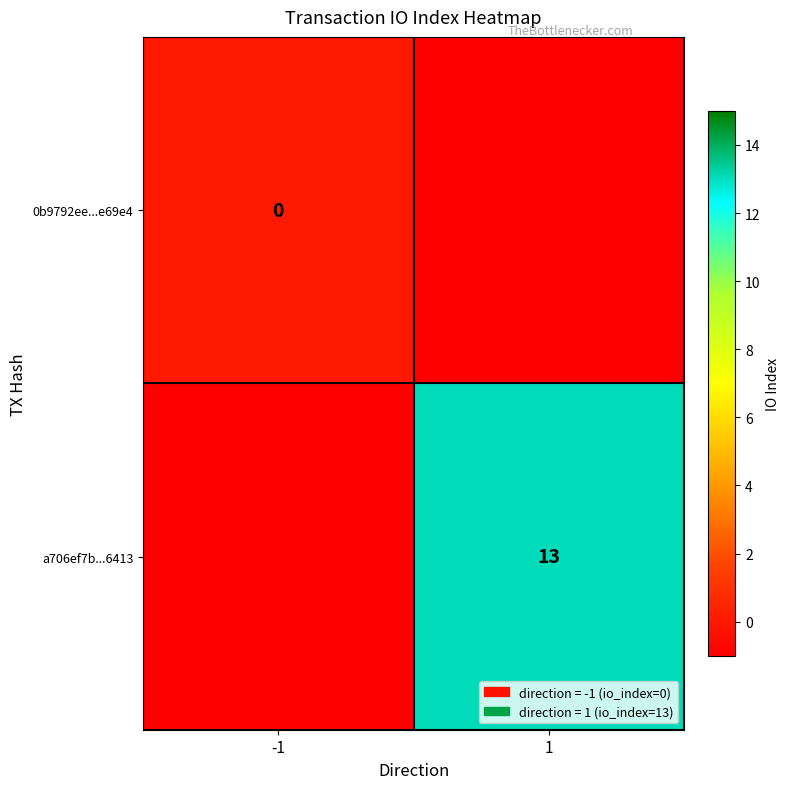

The a706ef7b...6413 series shows 17 at 1. True or false?

False